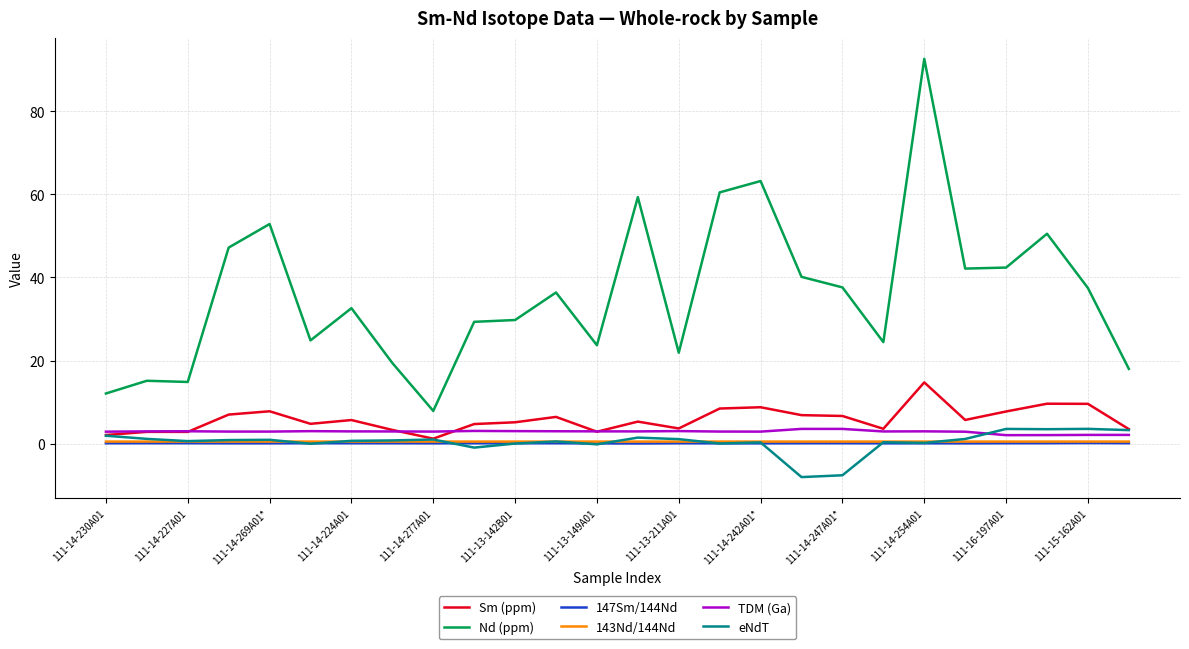

True or false: eNdT has more than 2 points higher than both neighbors.

True